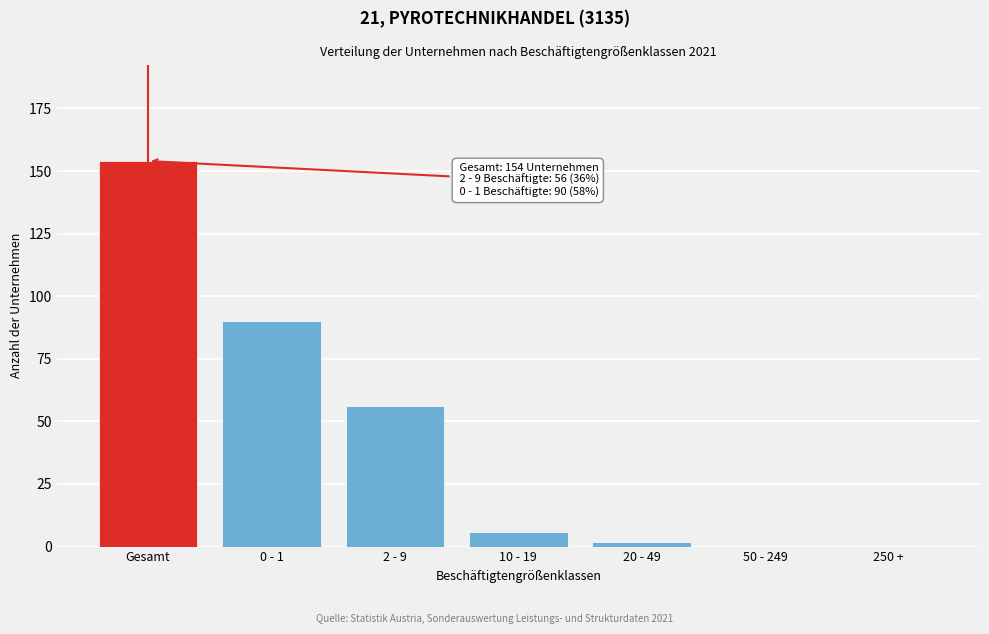

Reading right to left, extract all data points from this chart.

250 +=0	50 - 249=0	20 - 49=2	10 - 19=6	2 - 9=56	0 - 1=90	Gesamt=154